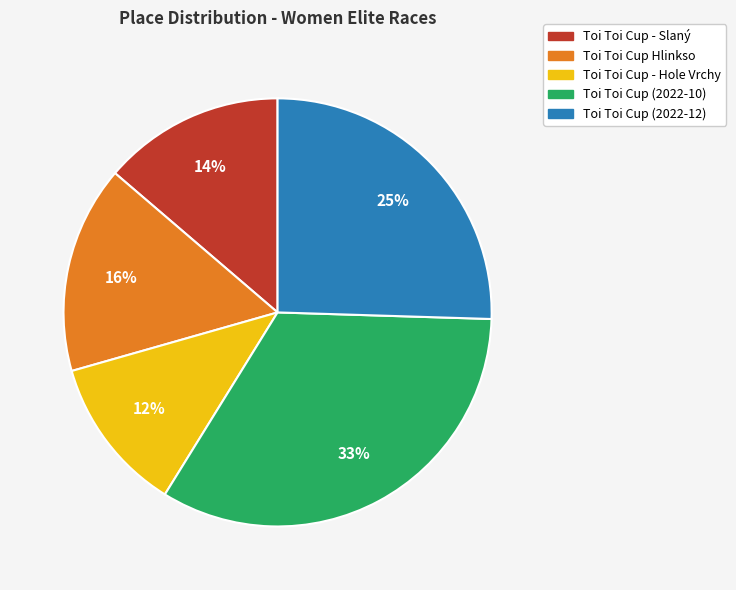

To the nearest percent, what is the combined percentage of Toi Toi Cup - Hole Vrchy and Toi Toi Cup (2022-12)?

37%